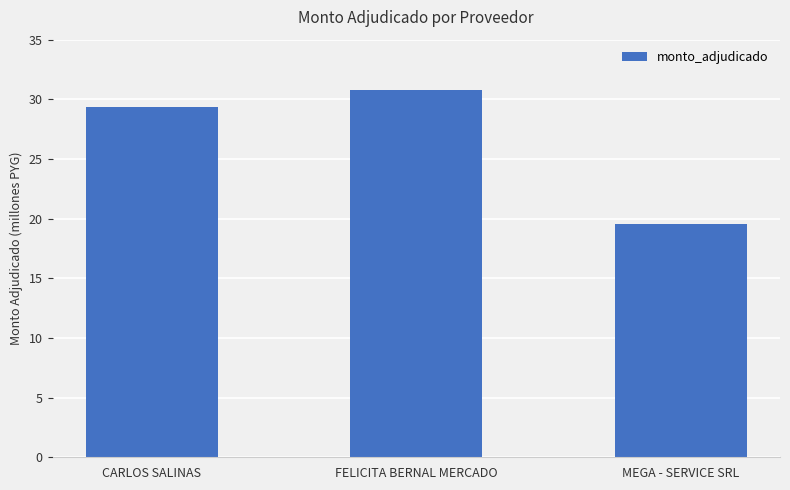

List the labels in order of value, largest first.

FELICITA BERNAL MERCADO, CARLOS SALINAS, MEGA - SERVICE SRL